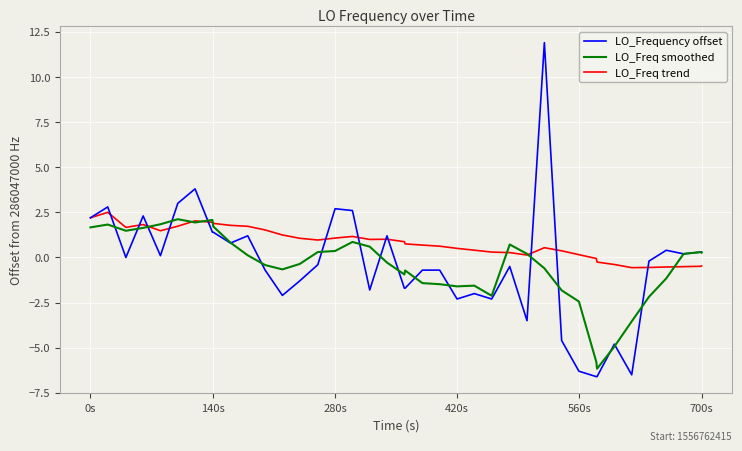

Which series has the largest total across all categories?

LO_Freq trend